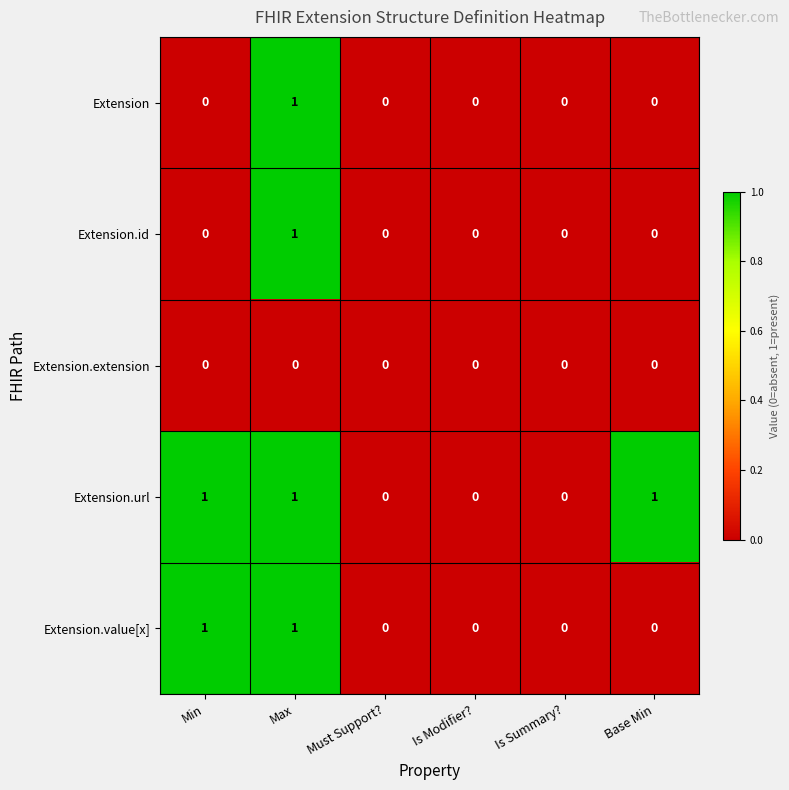

Between Is Summary? and Base Min, which series saw the biggest shift?

Extension.url